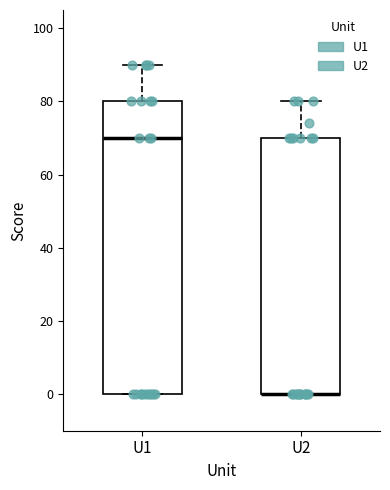

Comparing the boxes themselves (not the whiskers), which one is the tallest?

U1